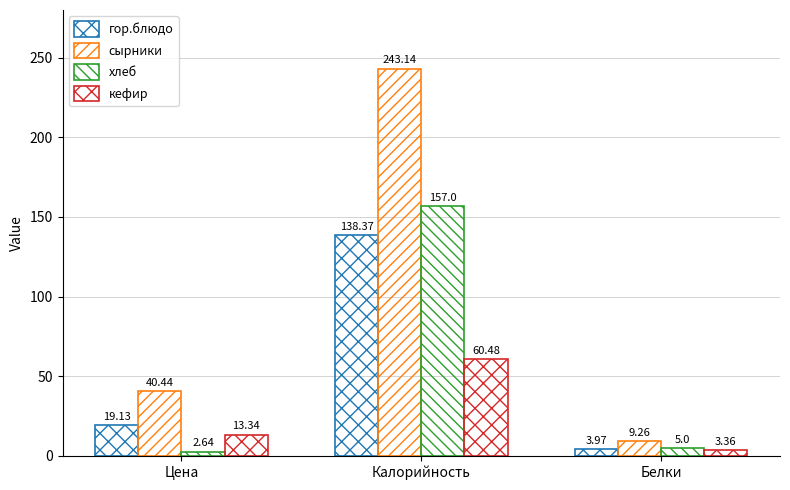

At which label does хлеб first exceed 5?

Калорийность